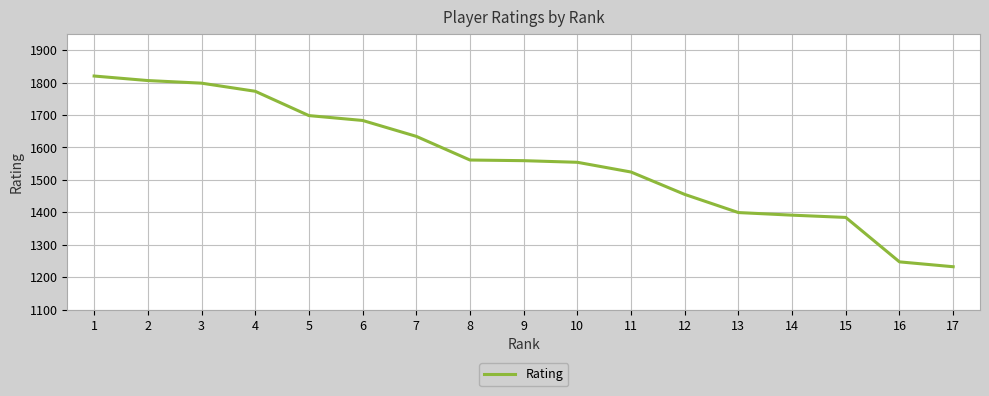

What is the difference between the values at 7 and 1?

186